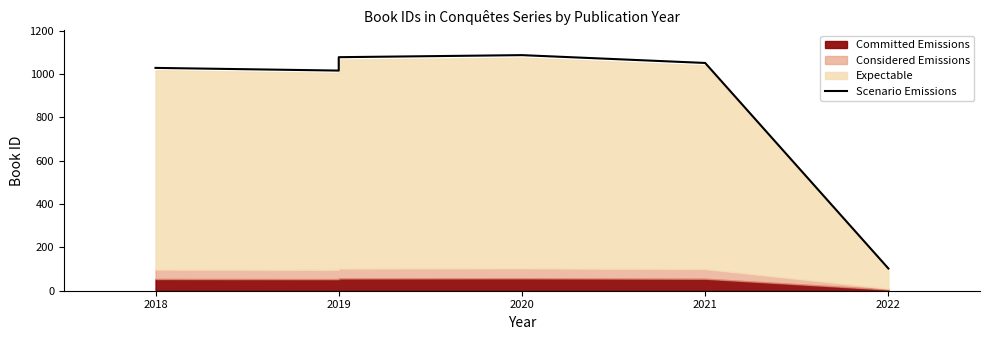

What is the average value?

913.2